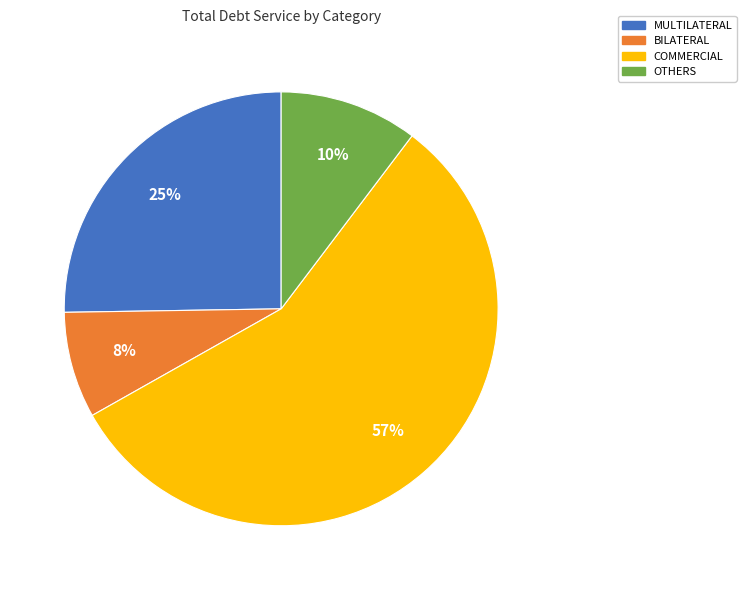

What percentage is the COMMERCIAL slice, to the nearest percent?

57%